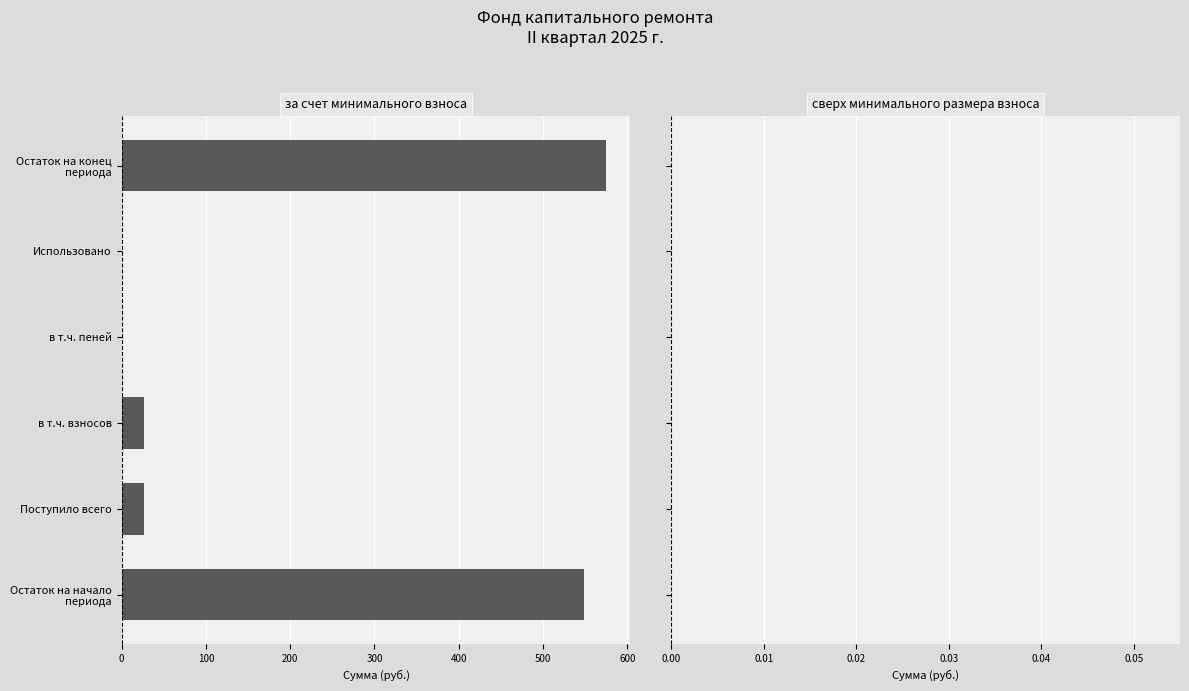

What is the greatest value displayed?

574.9